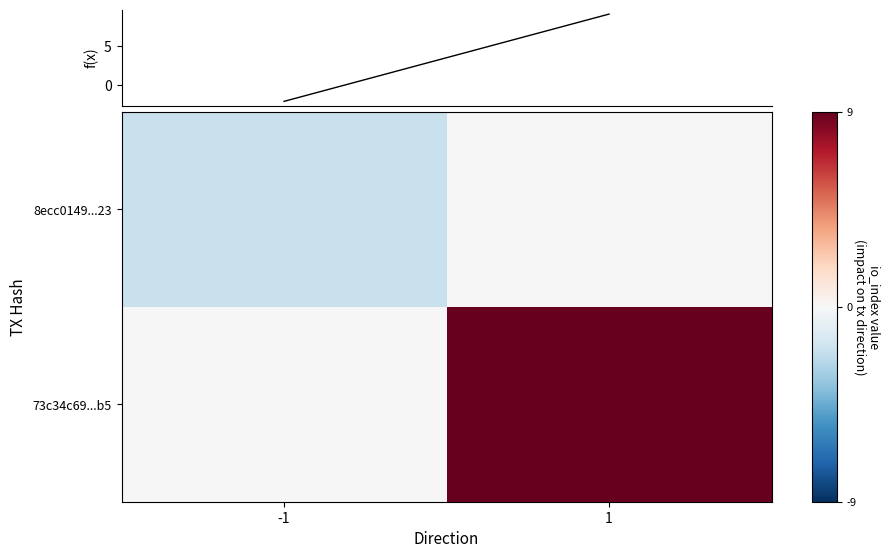

Between -1 and 1, which series saw the biggest shift?

f(x)